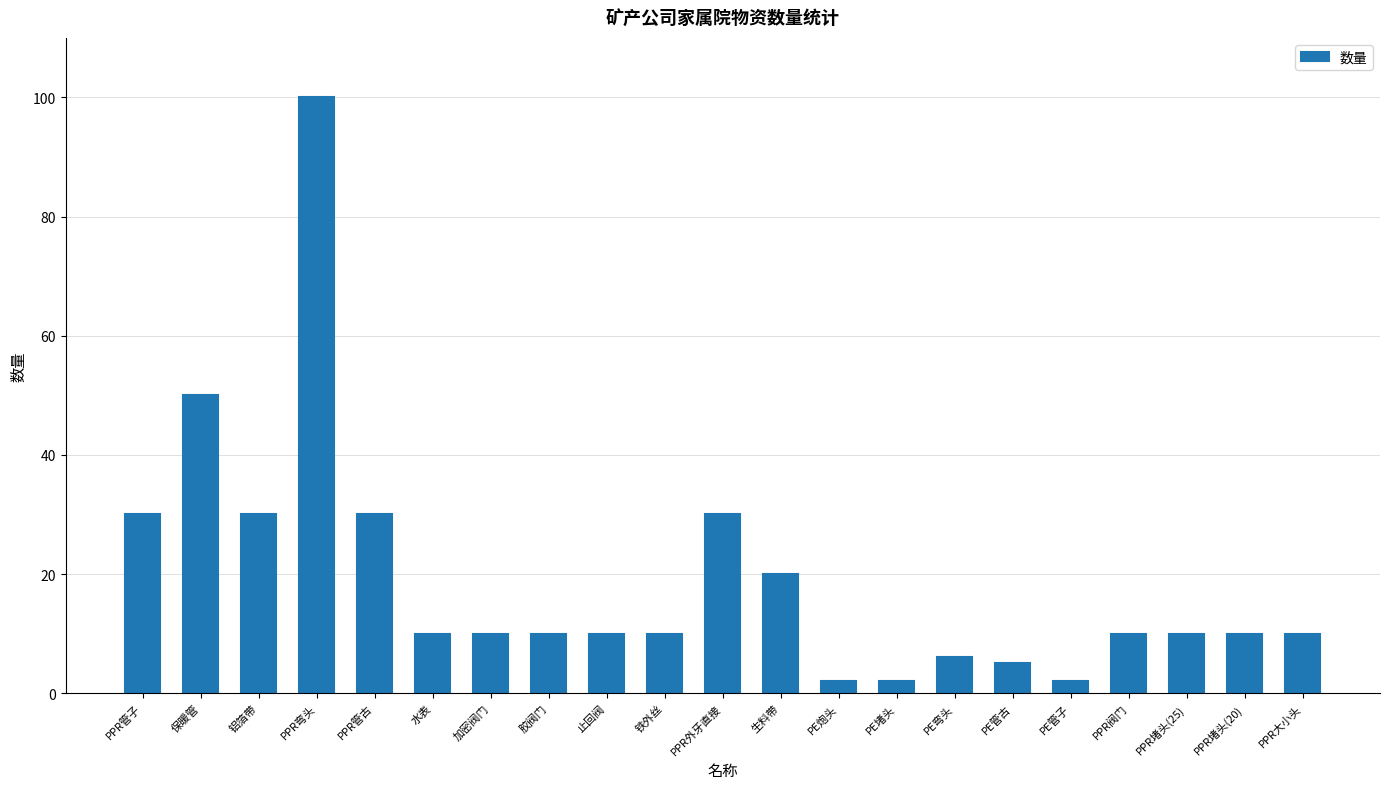

Between PE弯头 and 生料带, which is larger?

生料带